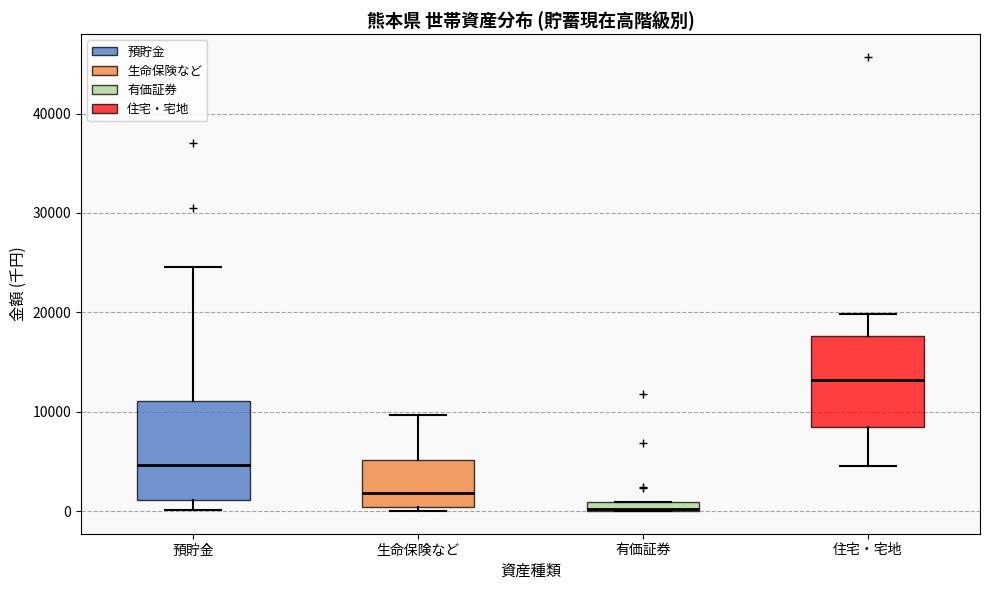

Where does the lower whisker of the box for 住宅・宅地 end on the y-axis? The values are not printed on the chart, so give them approximately, as read against the axis.

5000